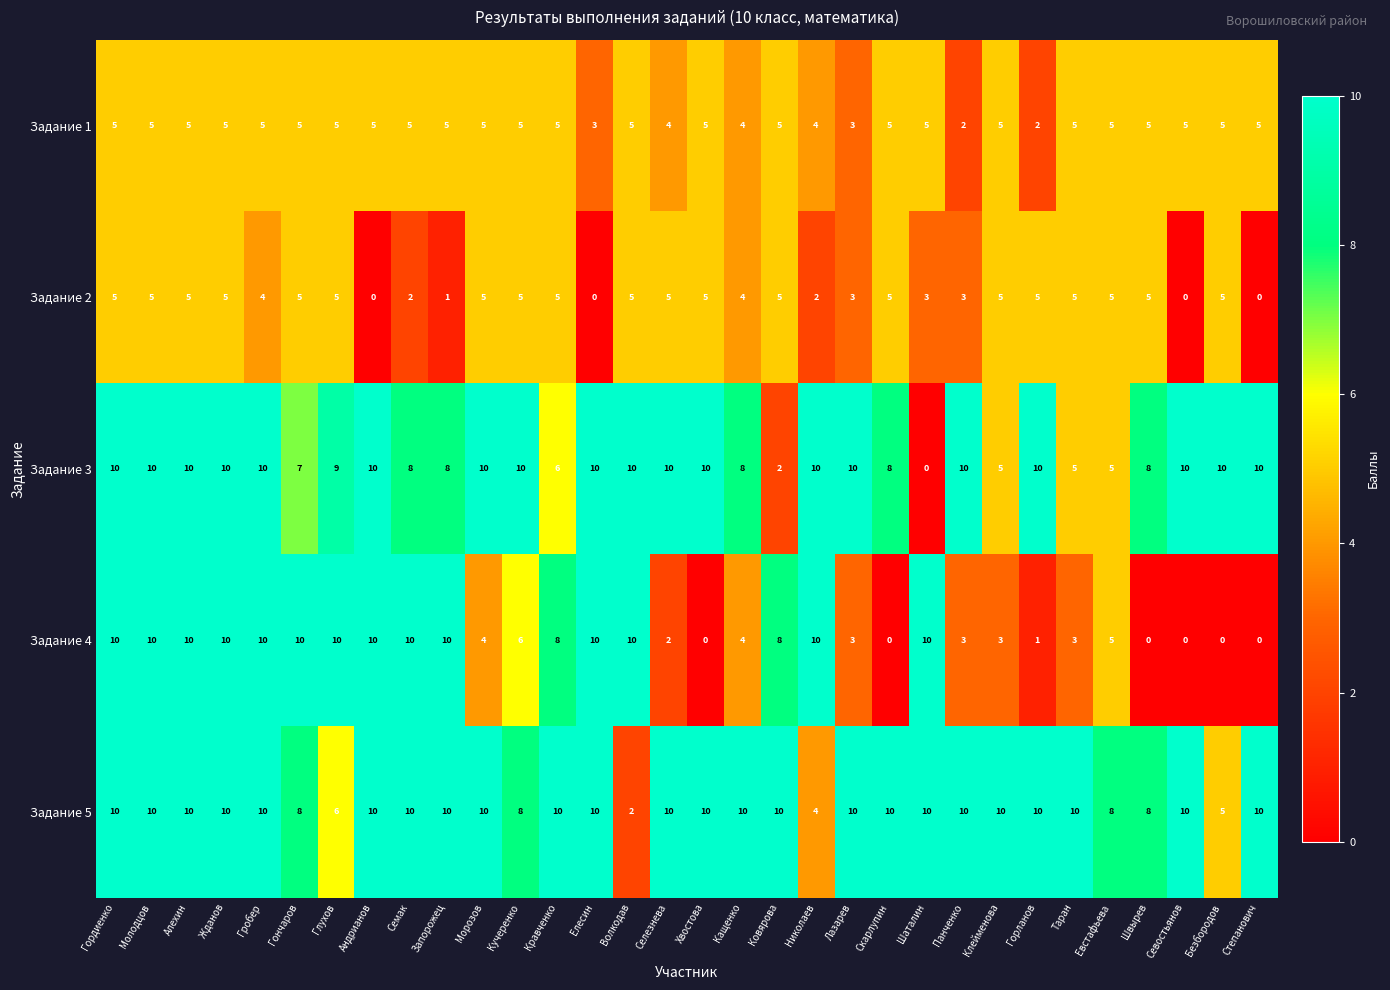

What is the difference between the highest and lowest values at Швырев?

8